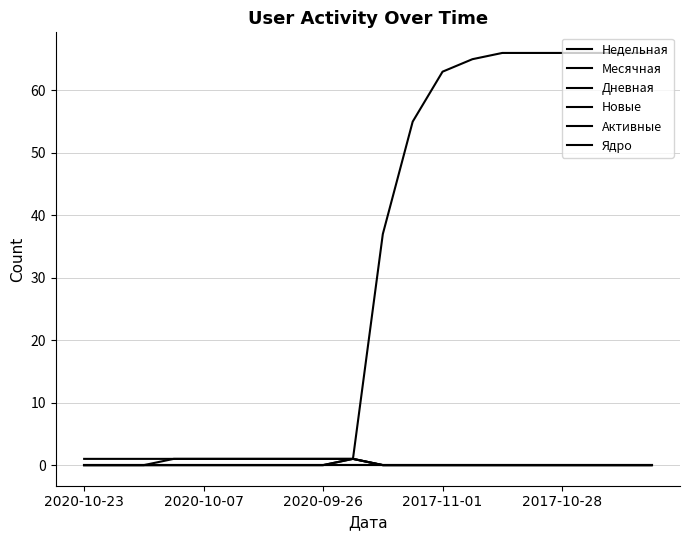

Rank the series by their maximum value, from highest to lowest.

Месячная, Недельная, Дневная, Новые, Активные, Ядро